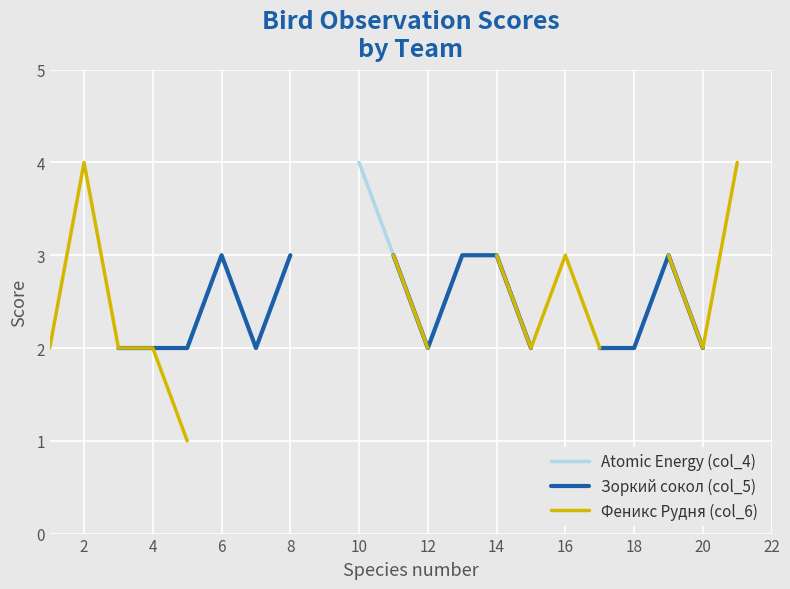

True or false: Atomic Energy (col_4) and Феникс Рудня (col_6) cross at least once.

False